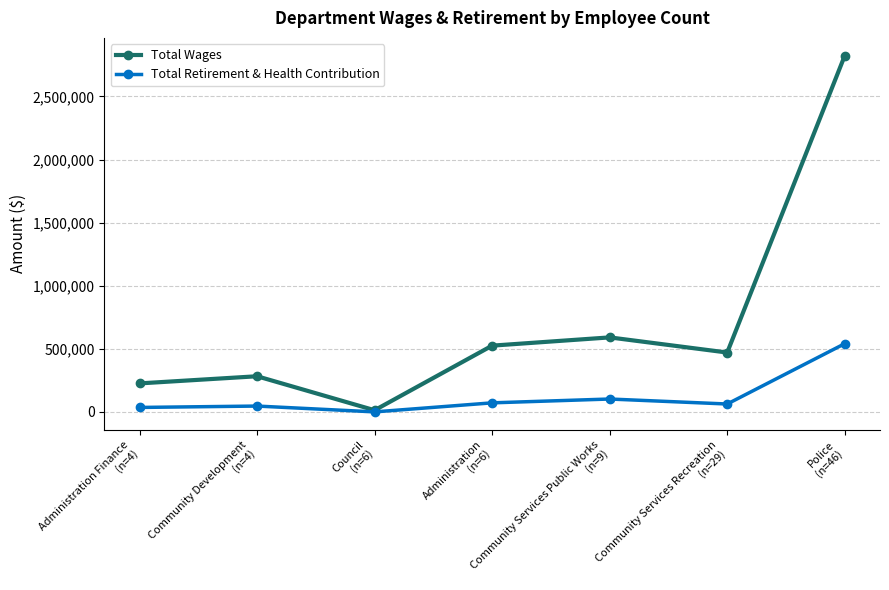

Does the chart have visible grid lines?

Yes